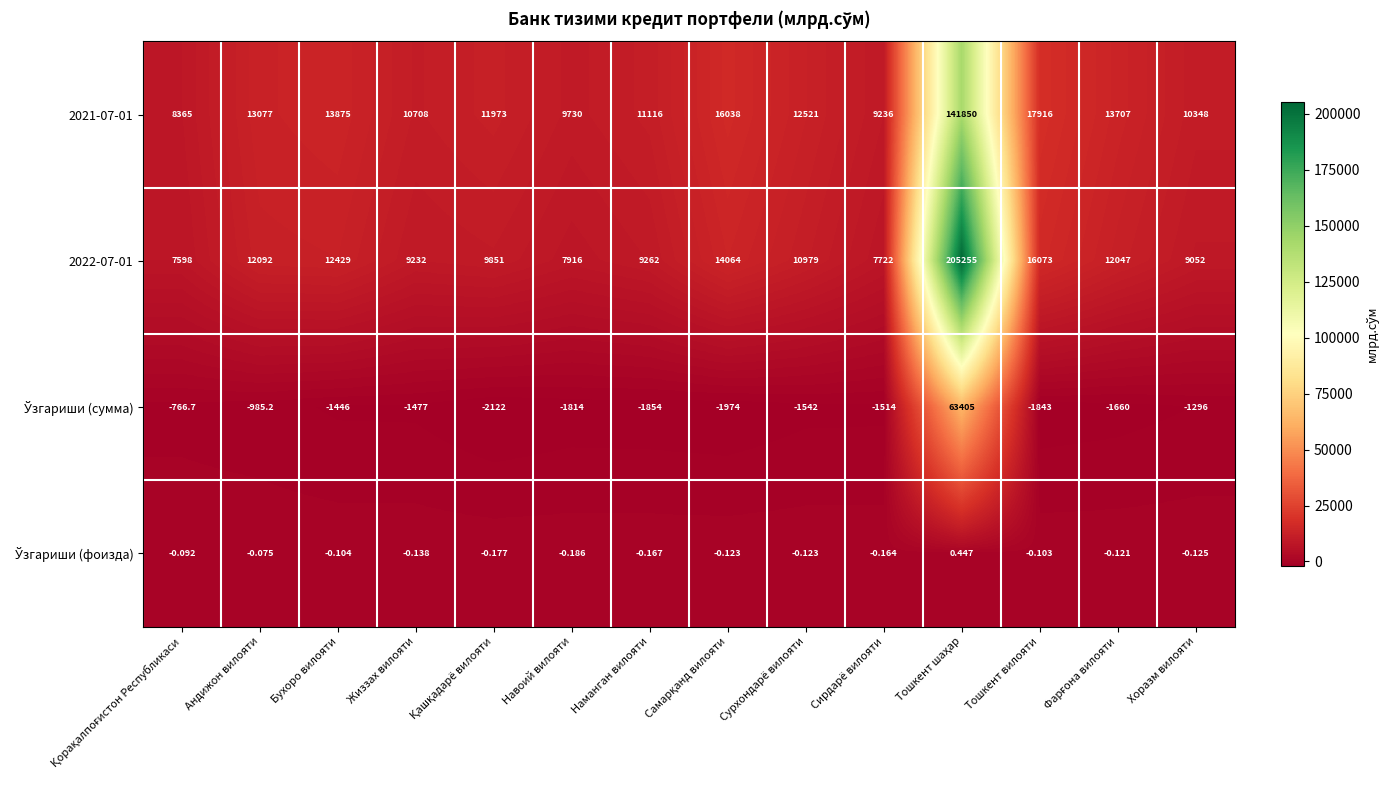

How many data points does each series have?

14